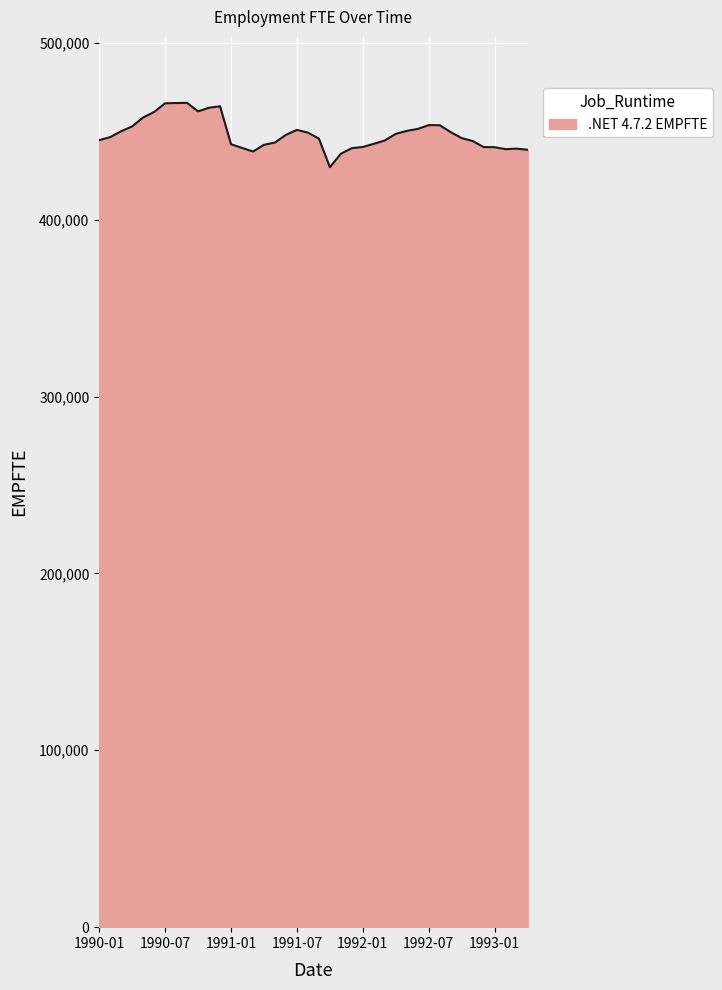

What is the sum of all values?

17934828